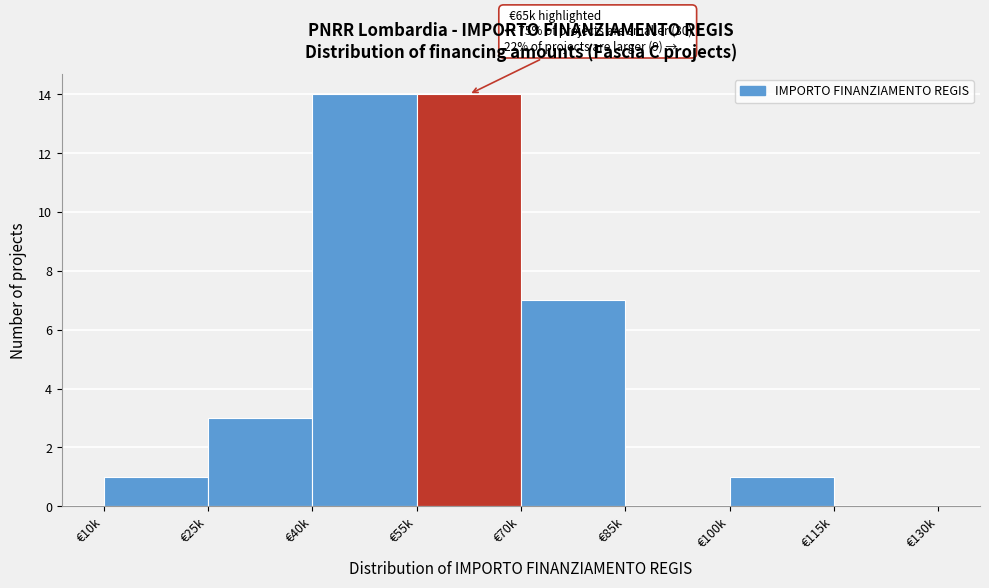

Reading left to right, transcribe all the data shown in this chart.

€10k=1	€25k=3	€40k=14	€55k=14	€70k=7	€85k=0	€100k=1	€115k=0